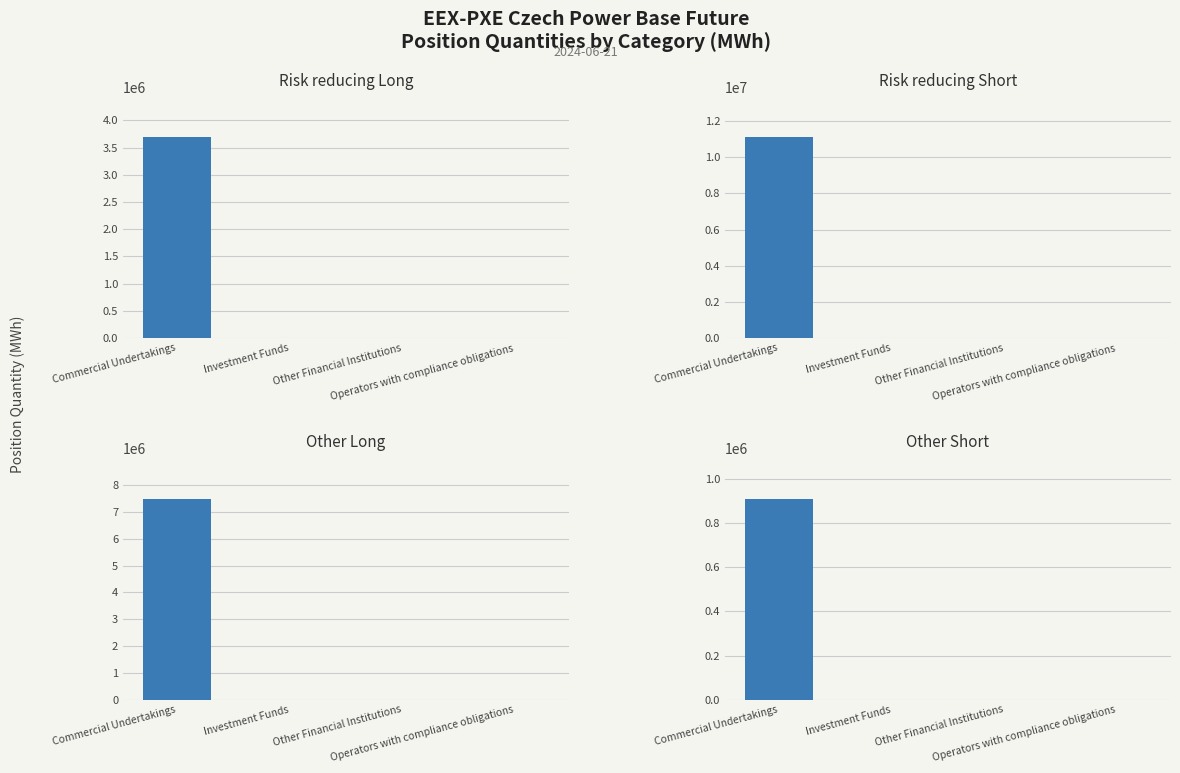

How many groups of bars are there?

4